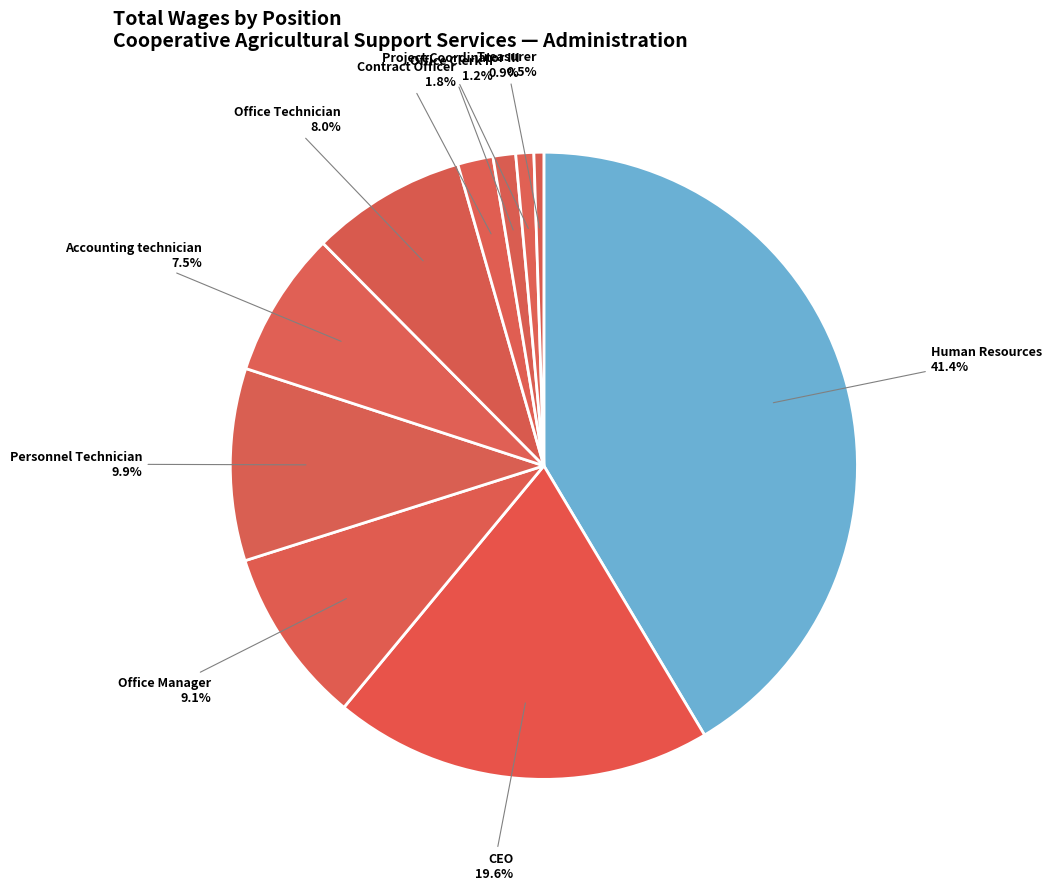

Which category has the biggest portion of the pie?

Human Resources